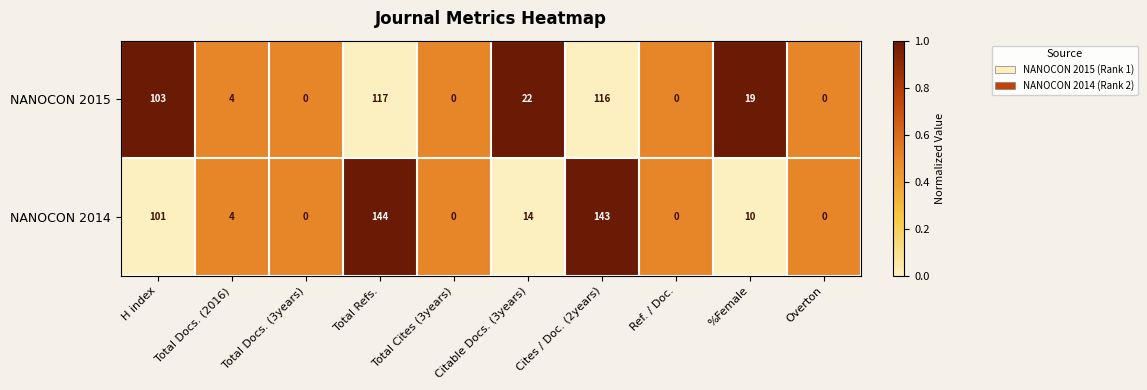

At how many categories does at least one series exceed 60?

3